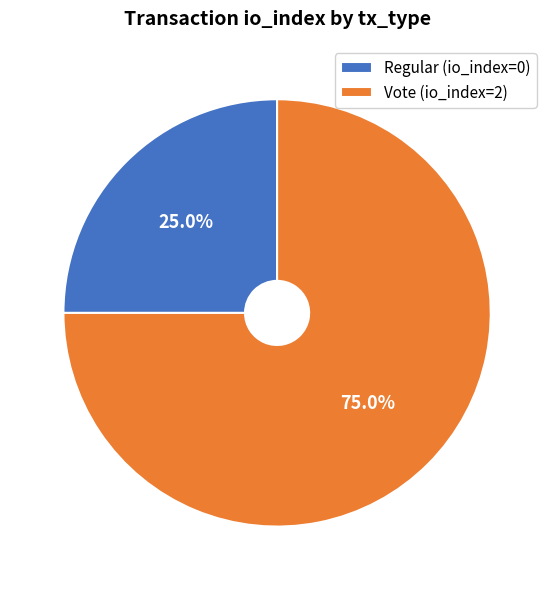

How many segments does this pie chart have?

2